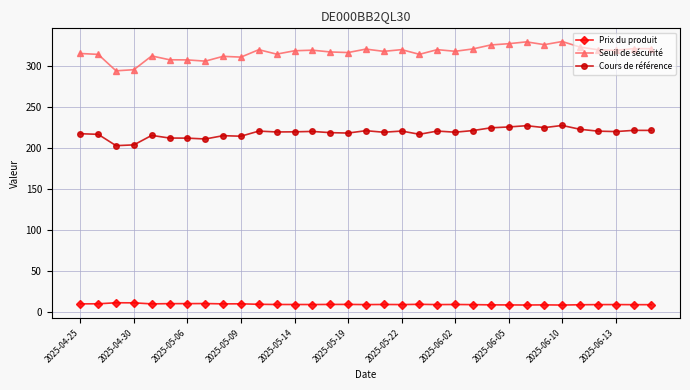

True or false: Prix du produit has more than 1 interior local peaks.

True